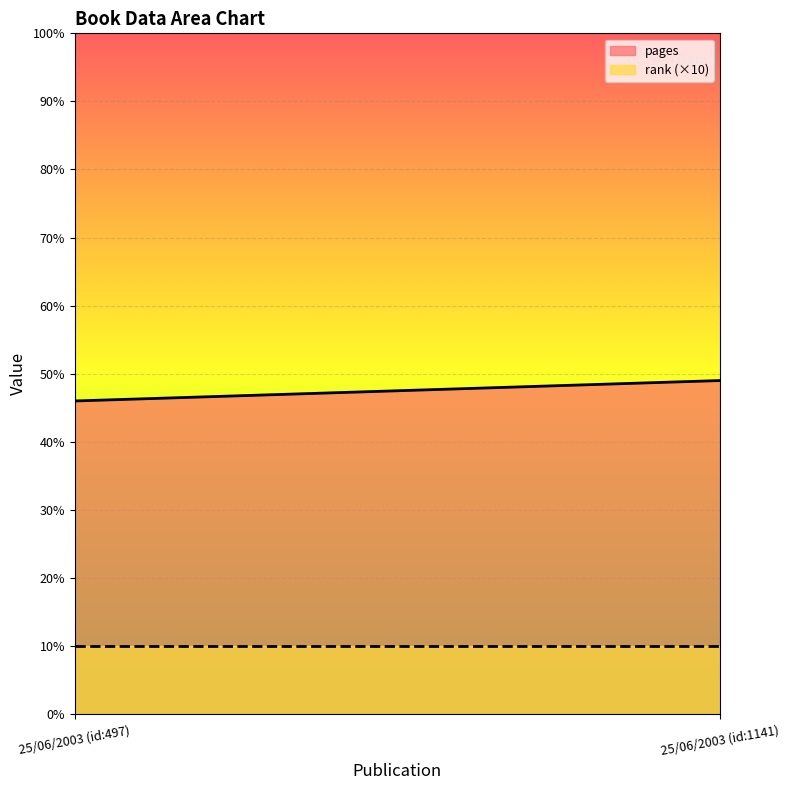

The pages series shows 49 at 25/06/2003 (id:1141). True or false?

True